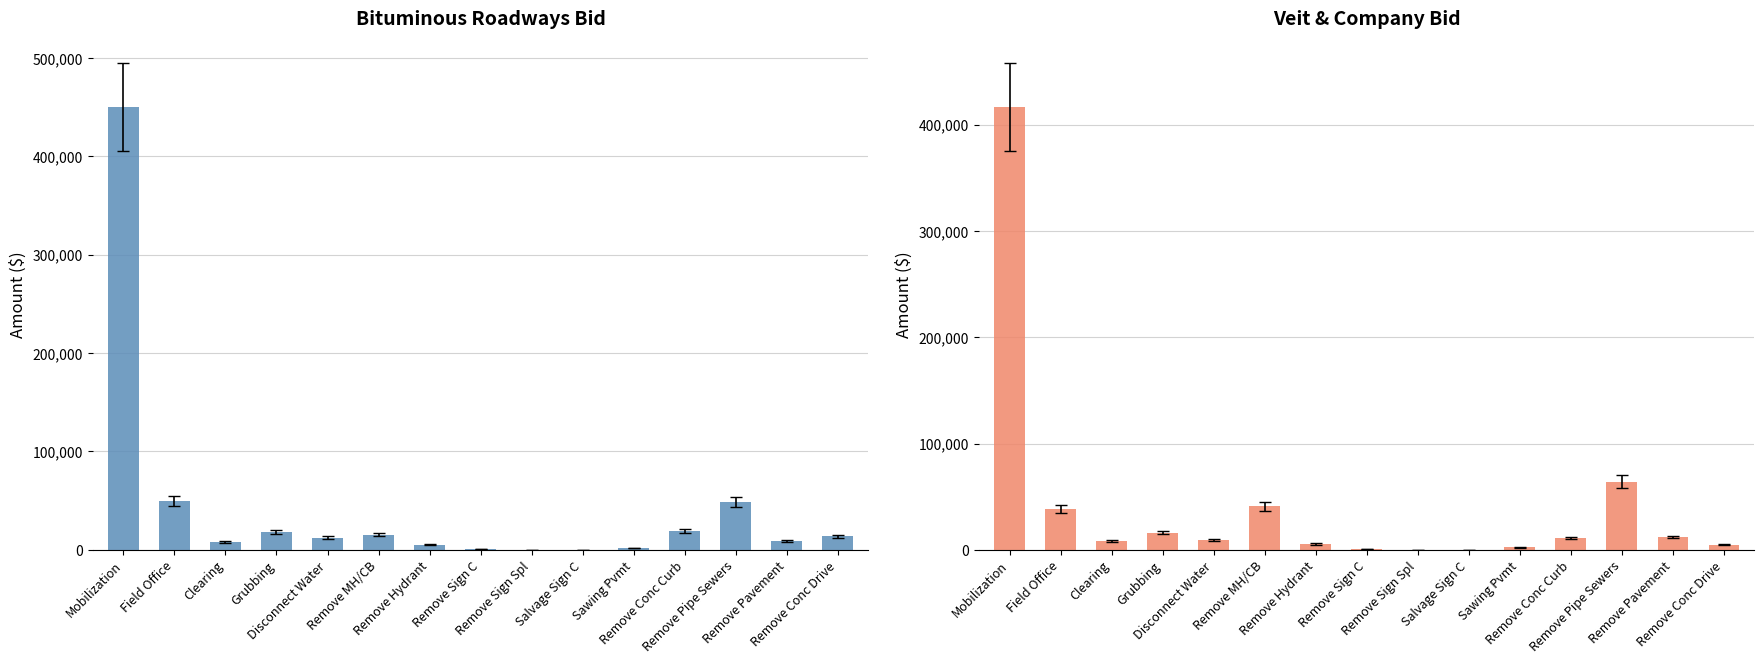

The Bituminous Roadways Amount series shows 50000.0 at Field Office. True or false?

True